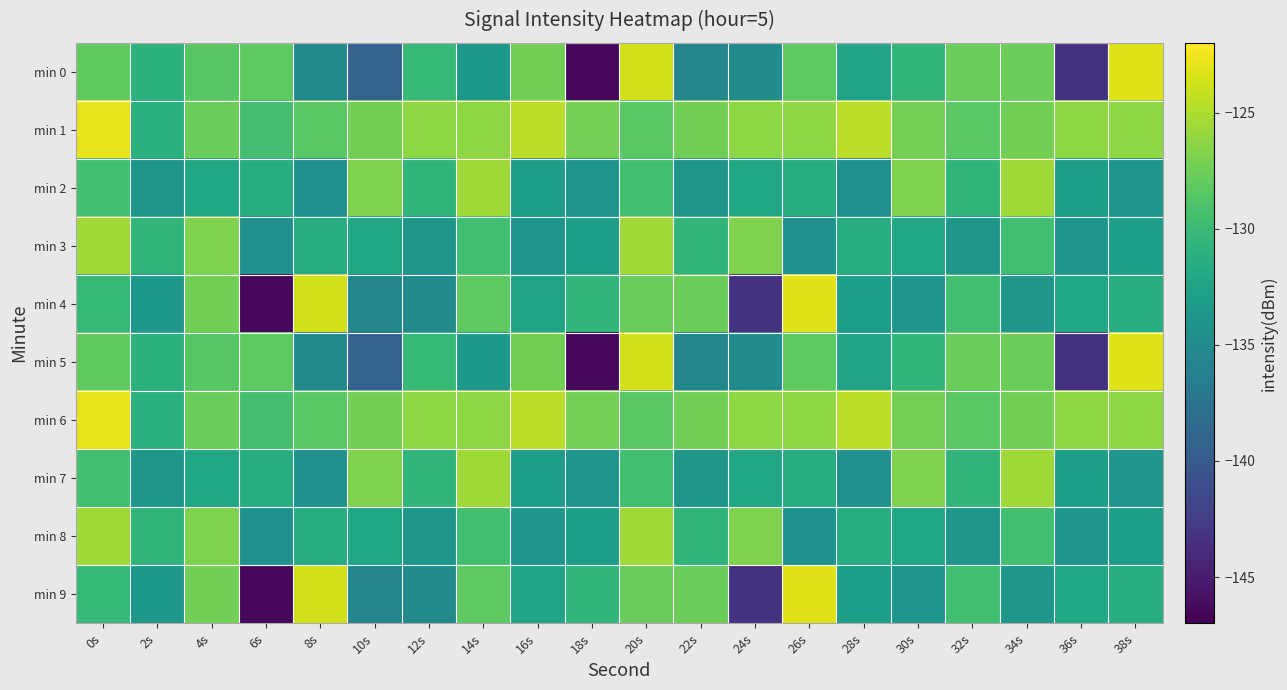

Which label corresponds to the largest value in the chart?

0s